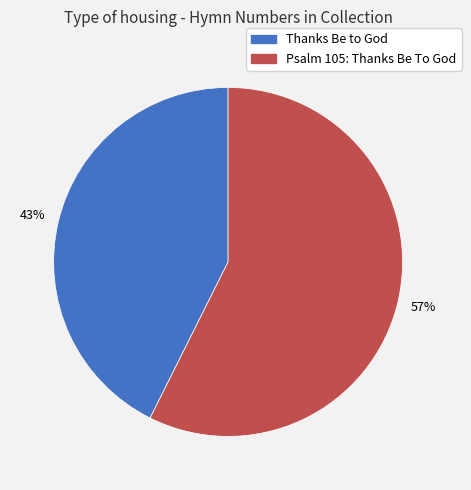

Which slice represents more than half of the pie?

Psalm 105: Thanks Be To God